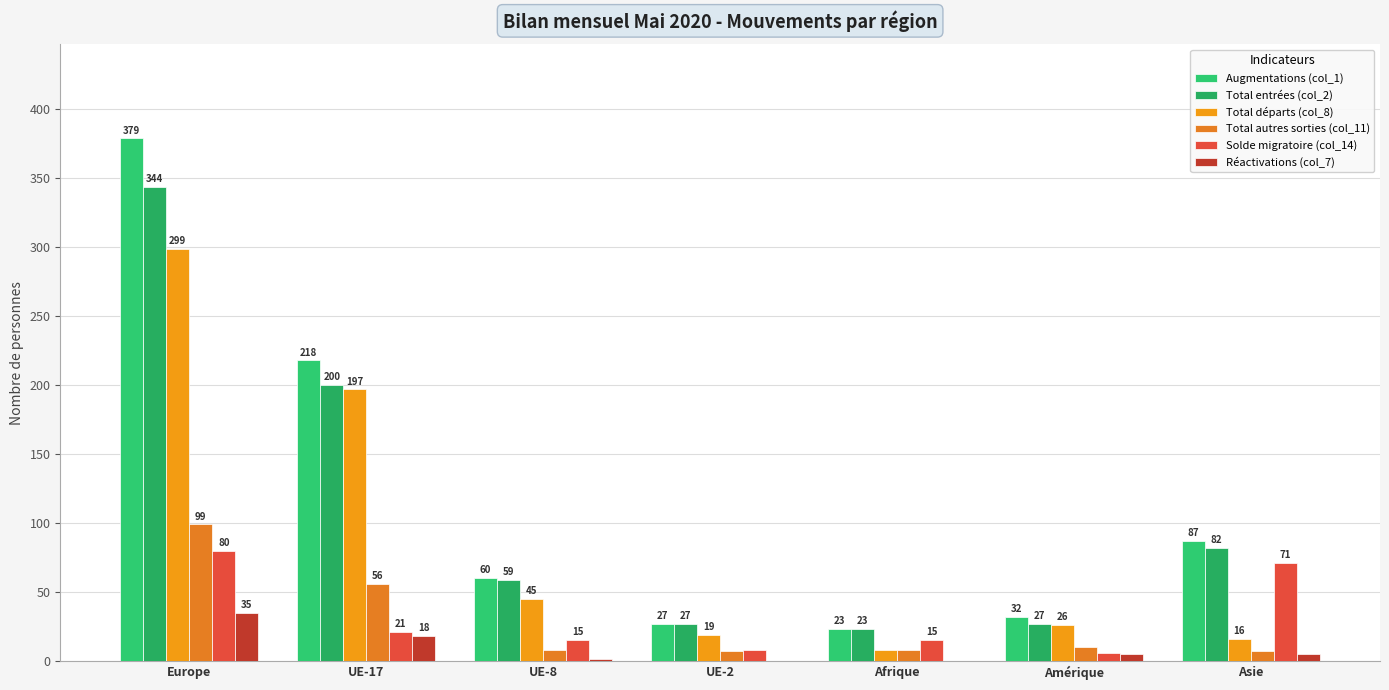

What is the difference between the highest and lowest values at UE-17?

200